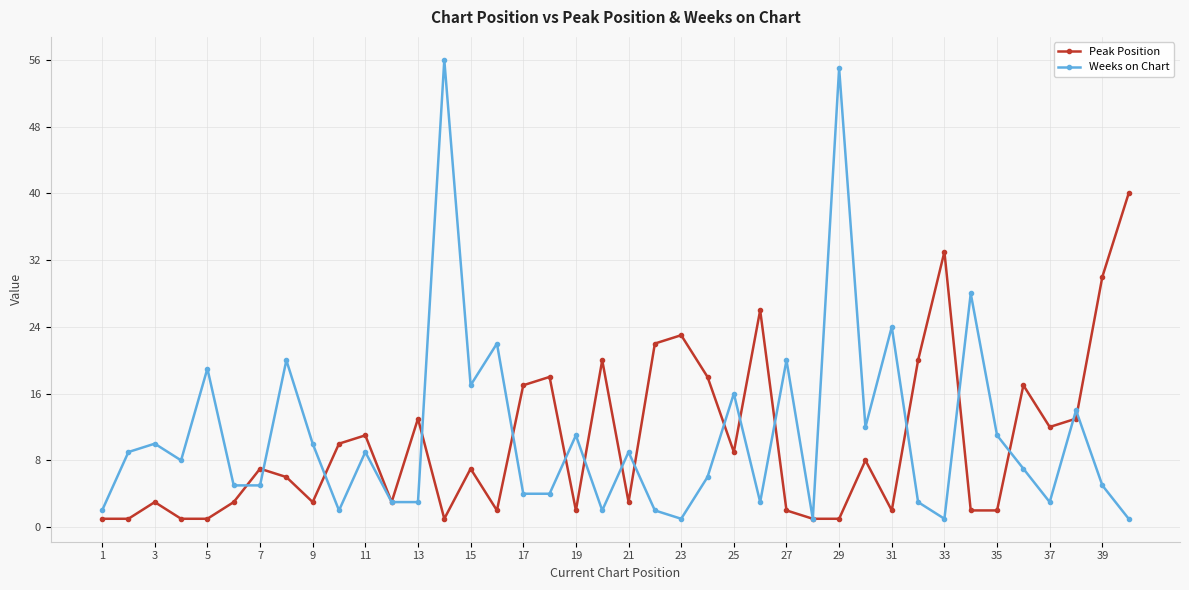

How many series are shown in this chart?

2